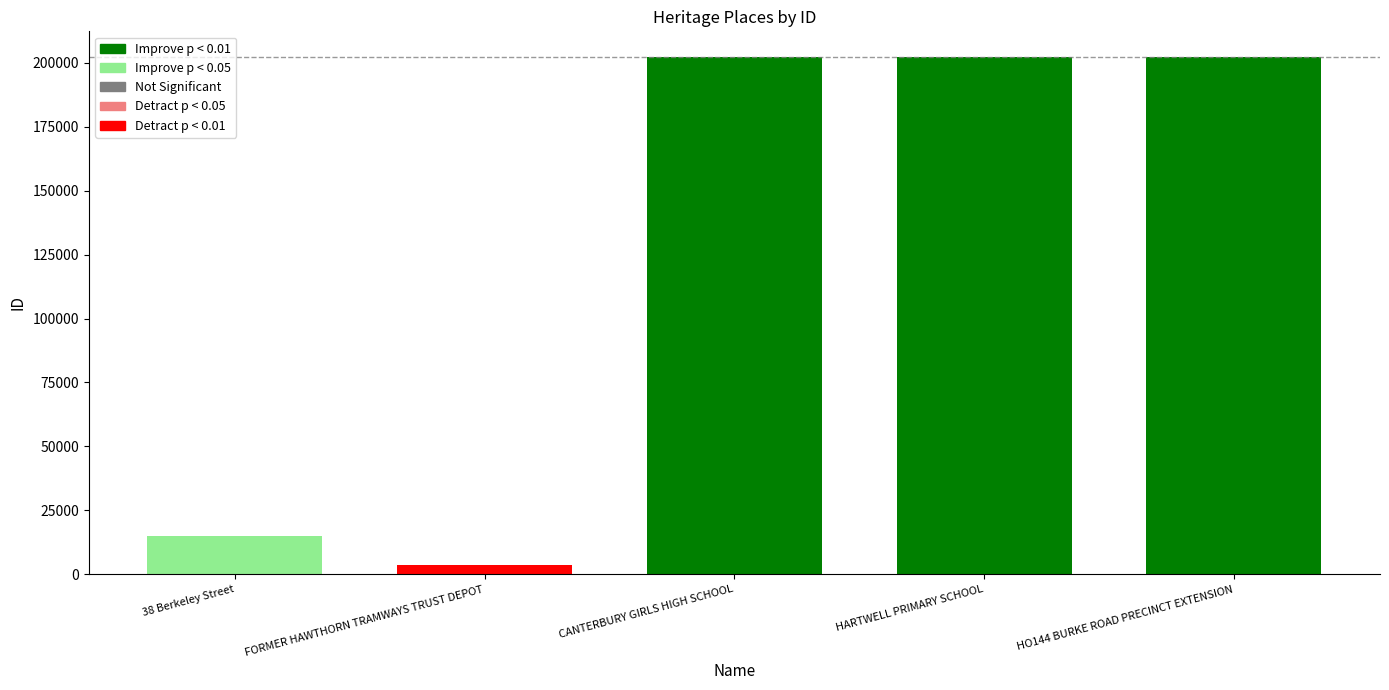

Reading left to right, what are all the values shown in this chart?

14900	3631	202089	202134	202119